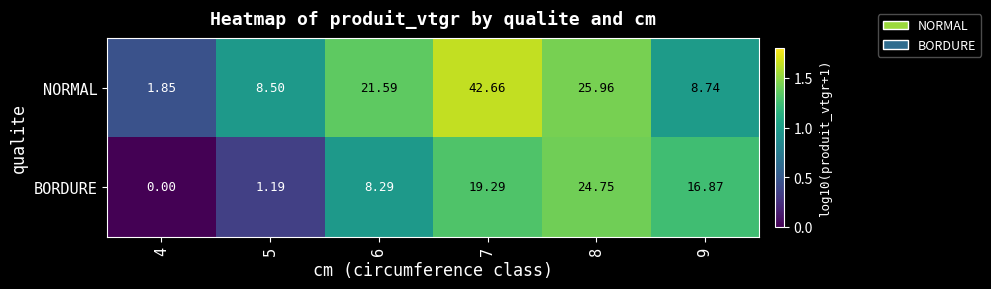

Rank the series at 6 from highest to lowest value.

NORMAL, BORDURE